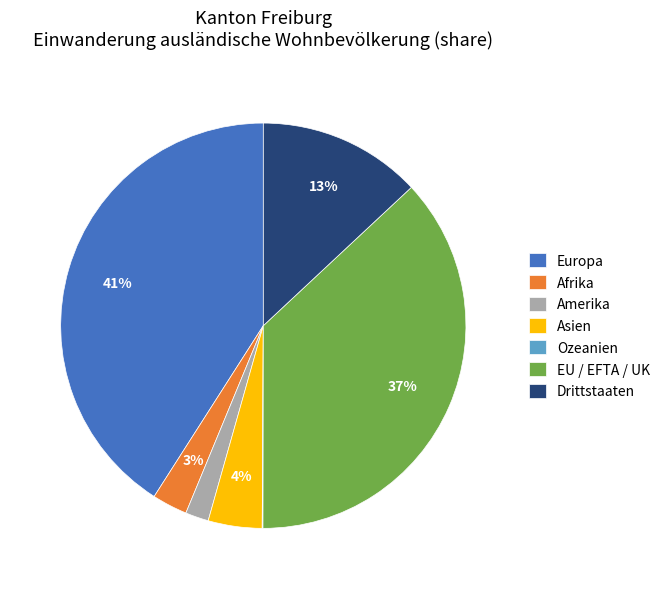

Is there a majority slice in this chart?

No